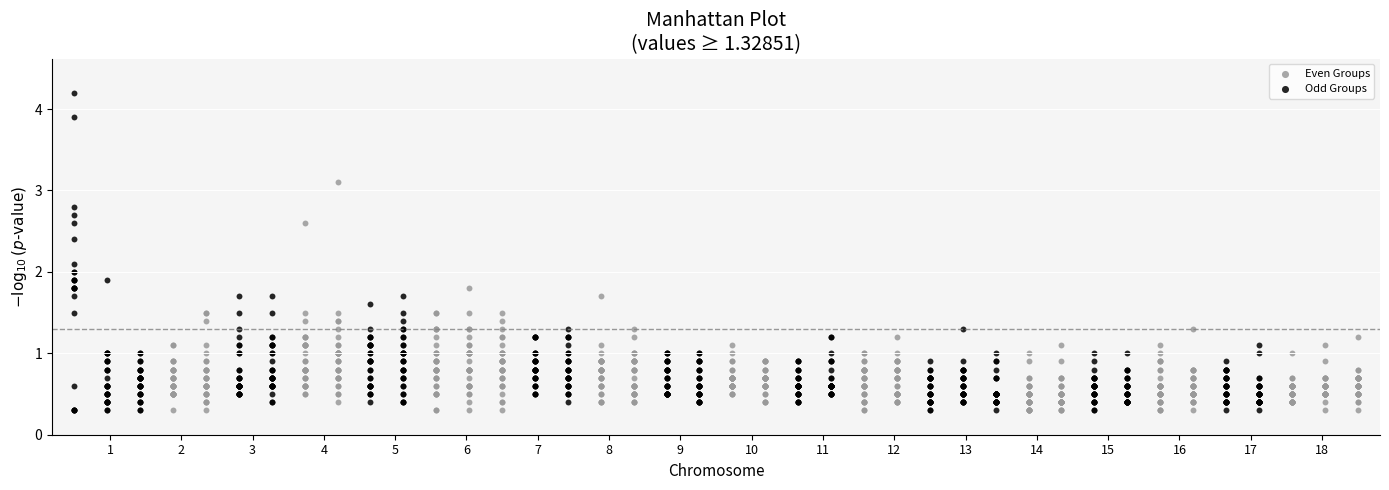

Which series contains the highest Y value?

Odd Groups